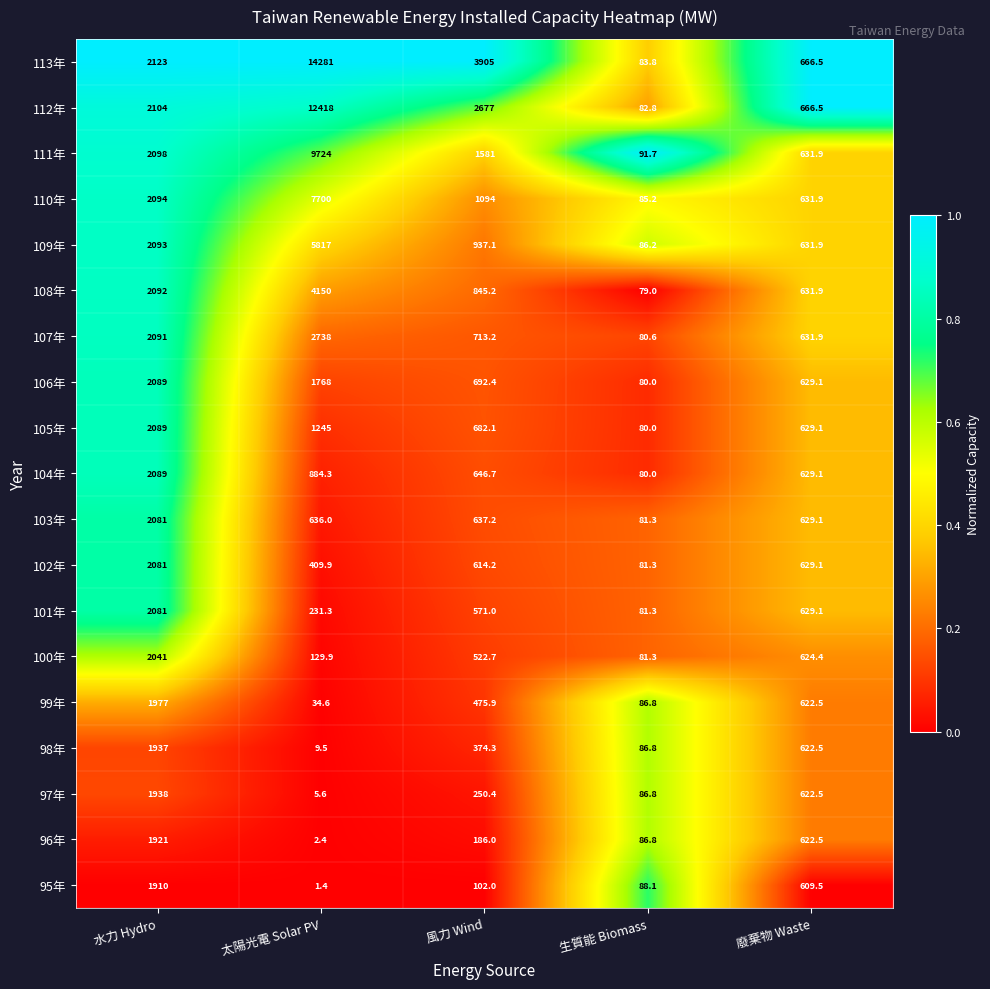

Between 太陽光電 Solar PV and 風力 Wind, which series saw the biggest shift?

113年